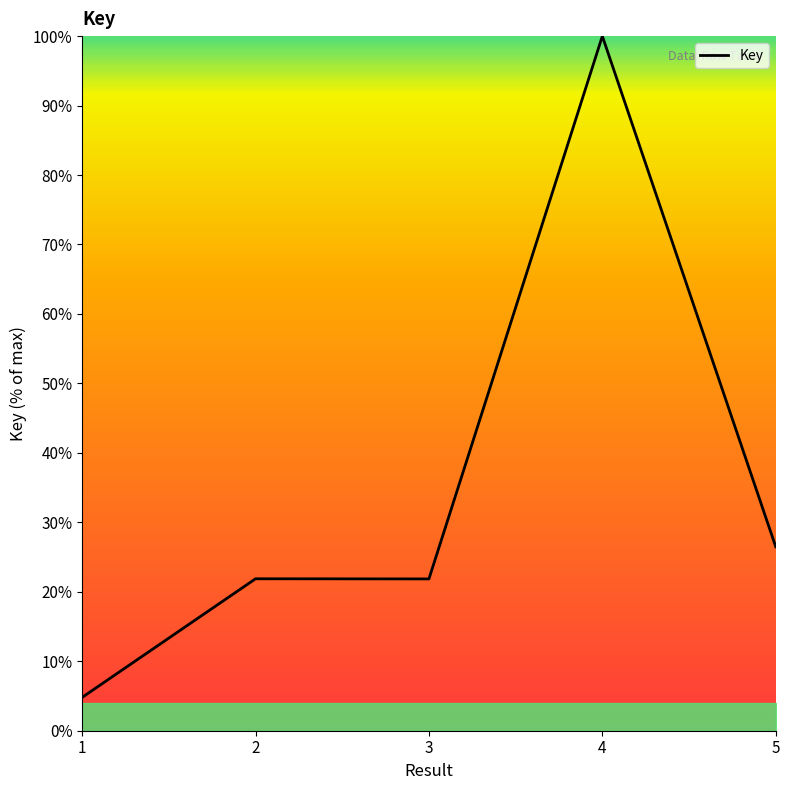

Reading left to right, transcribe all the data shown in this chart.

4.8	21.9	21.9	100.0	26.5